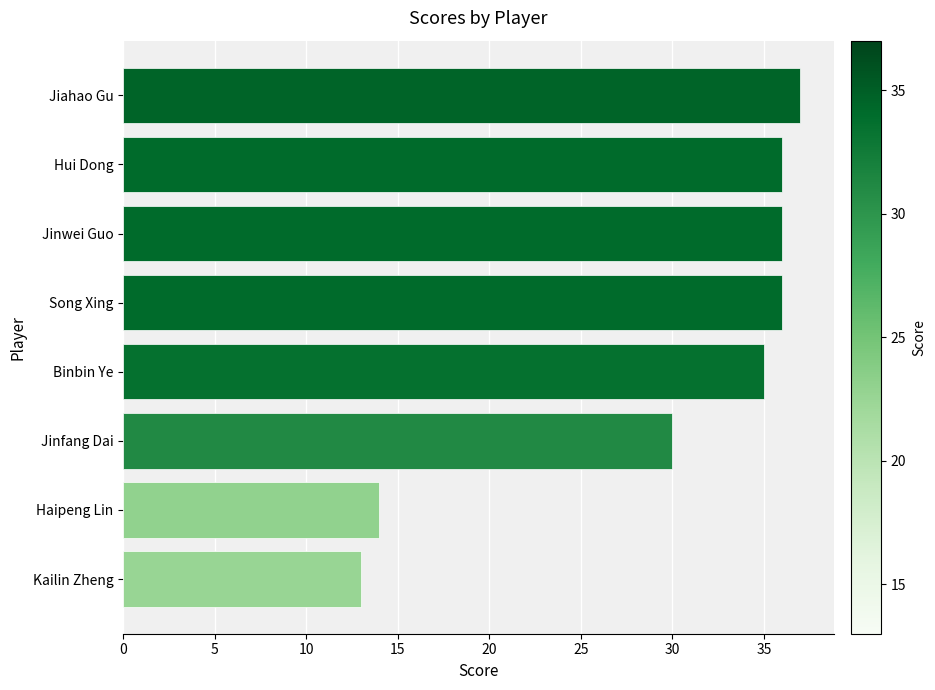

What is the smallest value displayed?

13